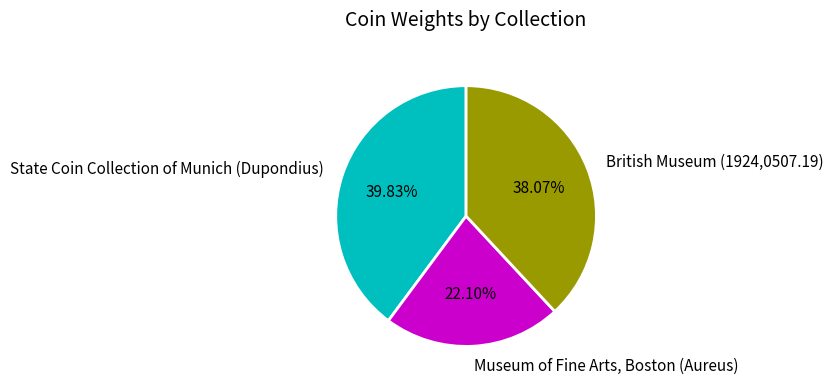

Between State Coin Collection of Munich (Dupondius) and Museum of Fine Arts, Boston (Aureus), which is larger?

State Coin Collection of Munich (Dupondius)